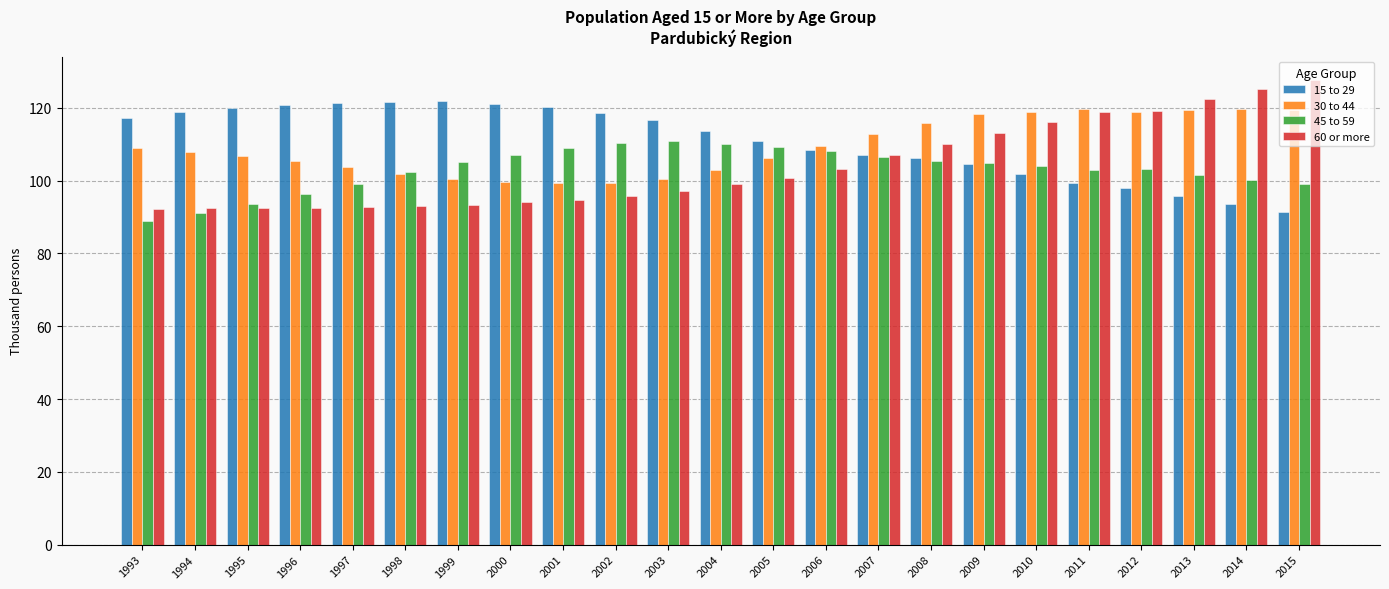

Is it true that 45 to 59 equals 88.9 at 1993?

True